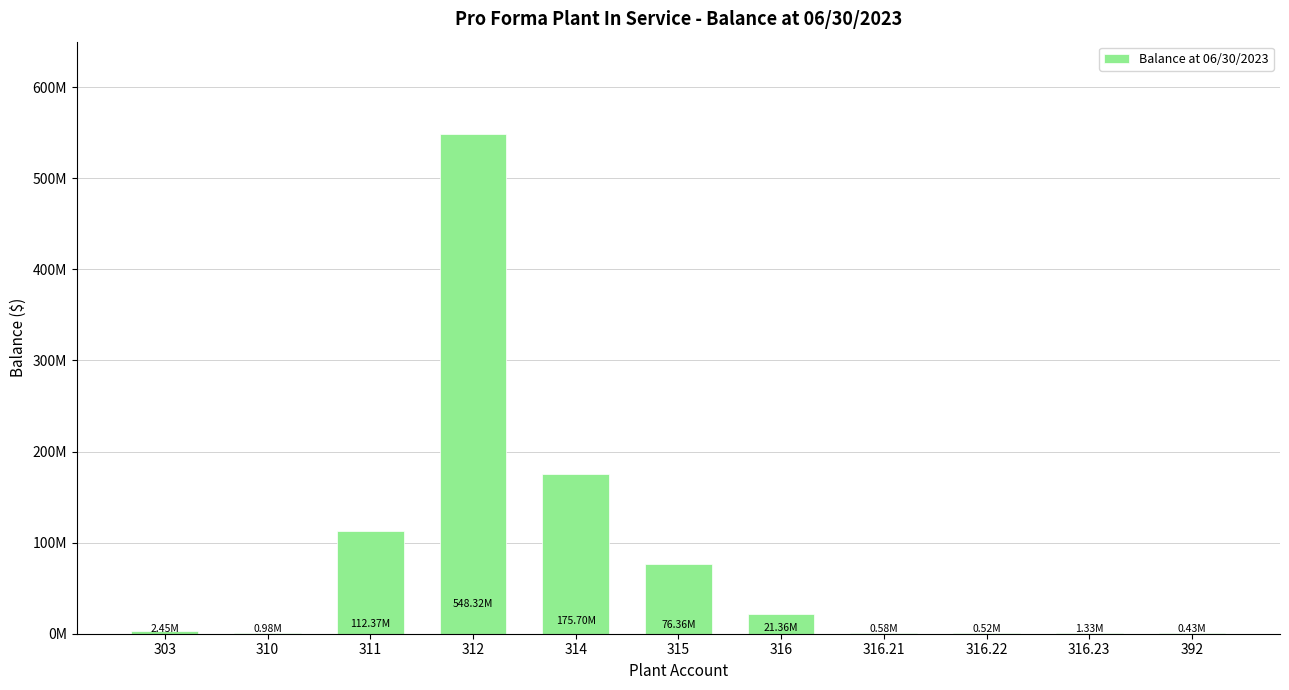

List the labels in order of value, largest first.

312, 314, 311, 315, 316, 303, 316.23, 310, 316.21, 316.22, 392